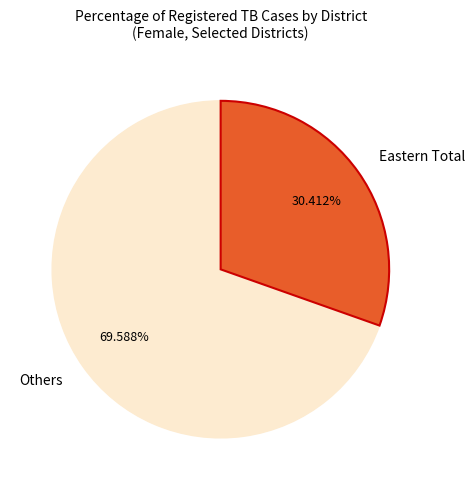

Rank the categories by value from highest to lowest.

Others, Eastern Total